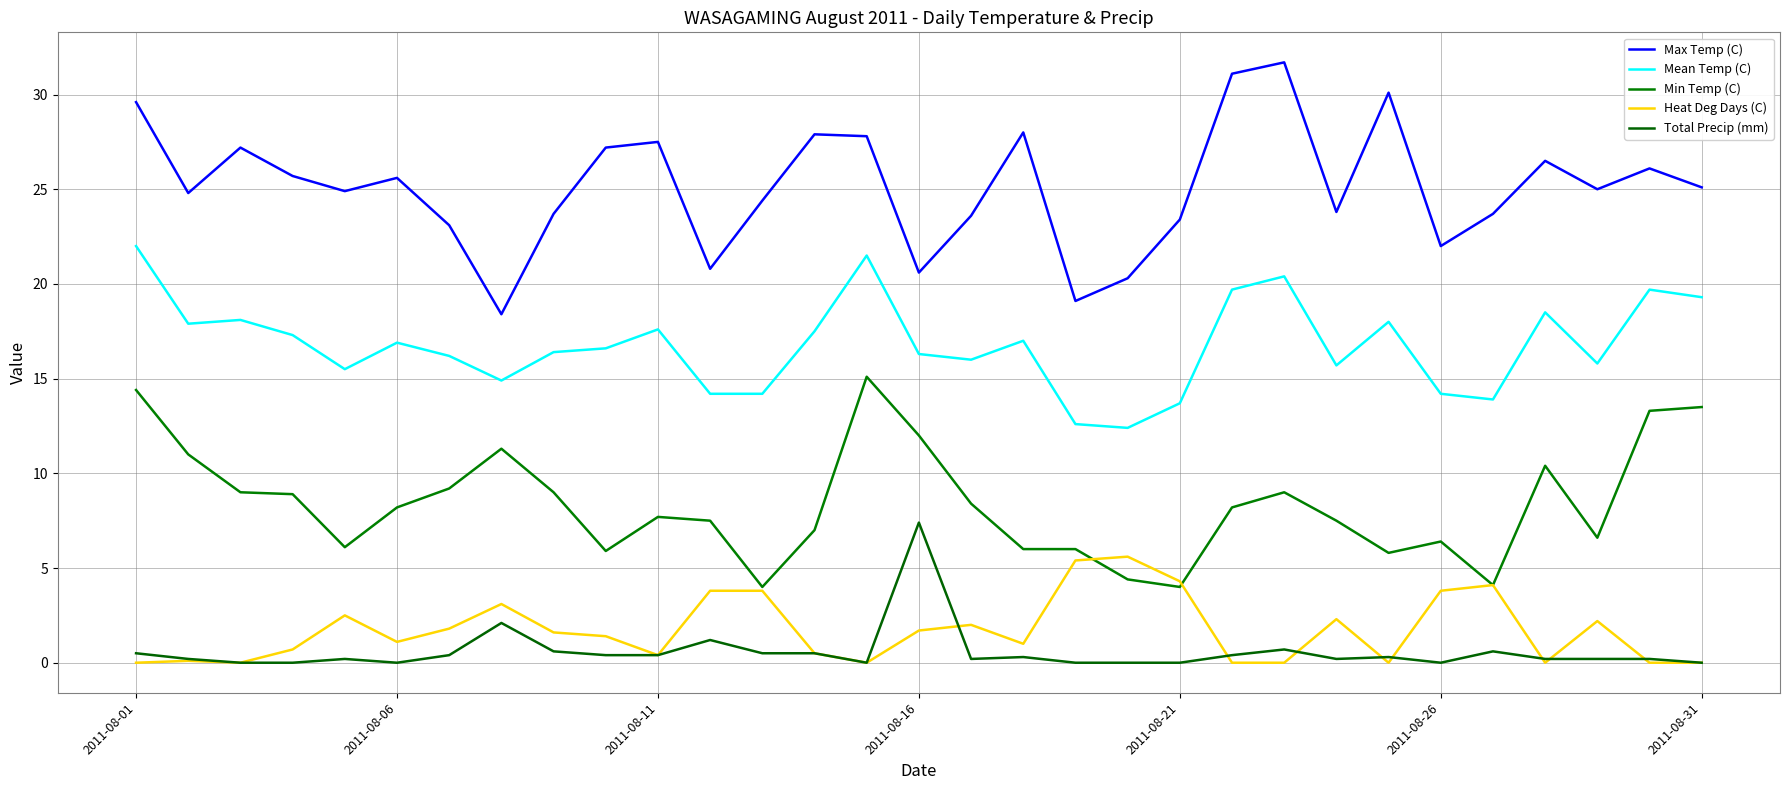

What are all the series names shown in the legend?

Max Temp (C), Mean Temp (C), Min Temp (C), Heat Deg Days (C), Total Precip (mm)